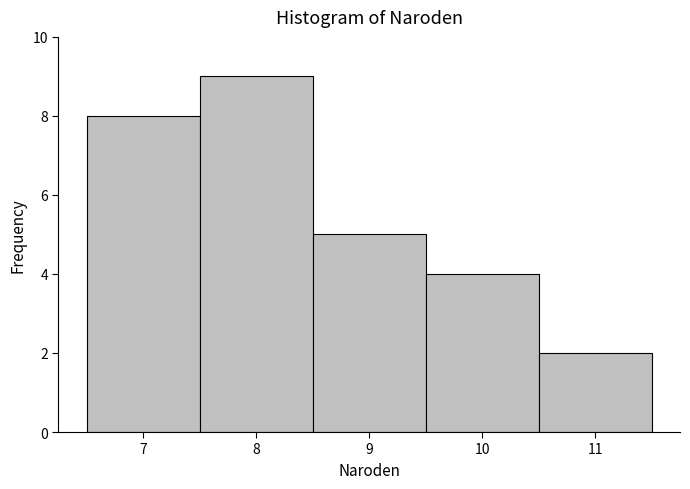

Over which range of the x-axis is the bar tallest?

7.5 to 8.5